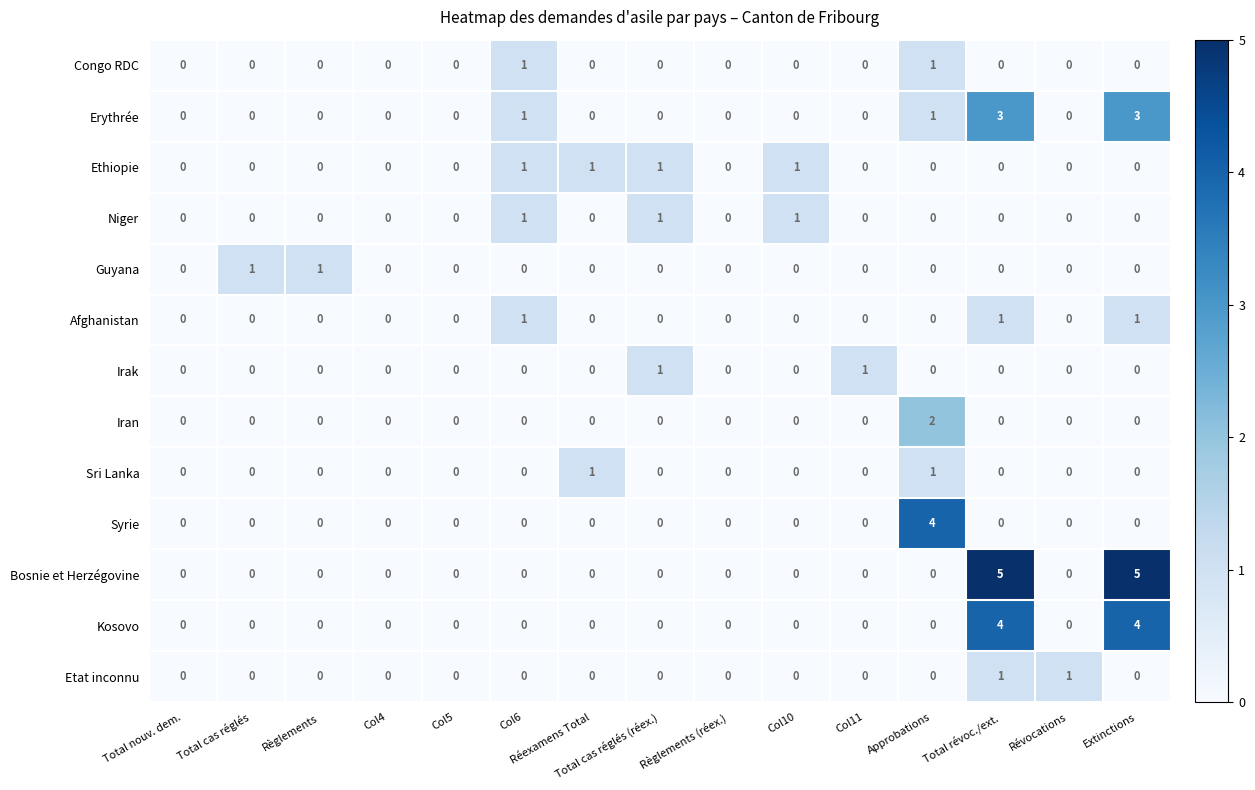

Which series changed the most between Col6 and Total révoc./ext.?

Bosnie et Herzégovine